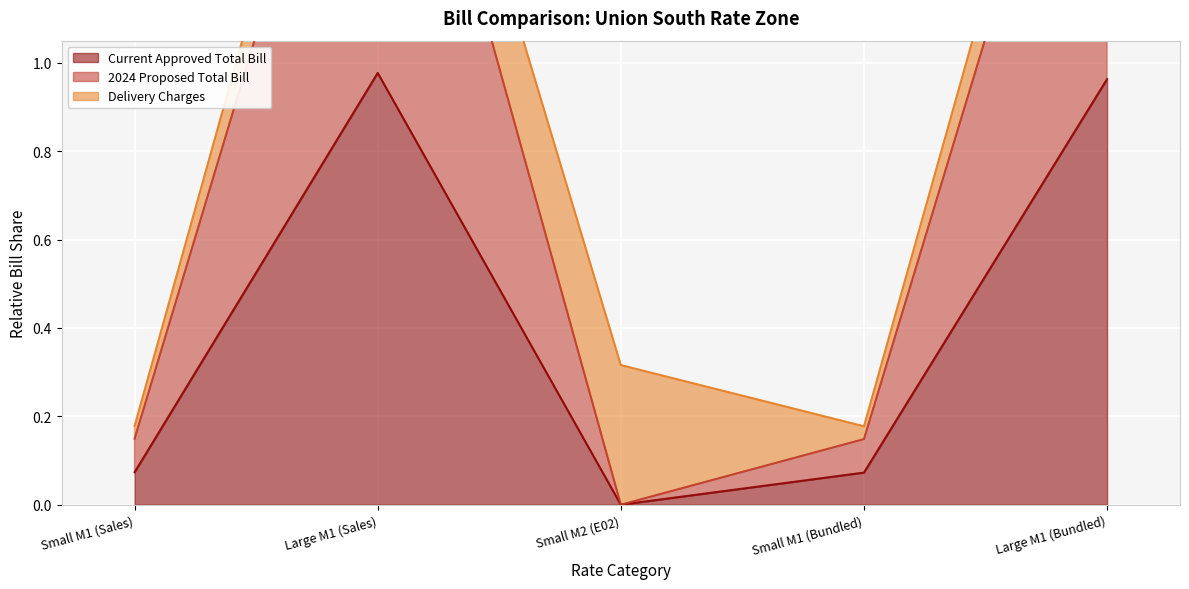

True or false: 2024 Proposed Total Bill and Current Approved Total Bill intersect in this chart.

False